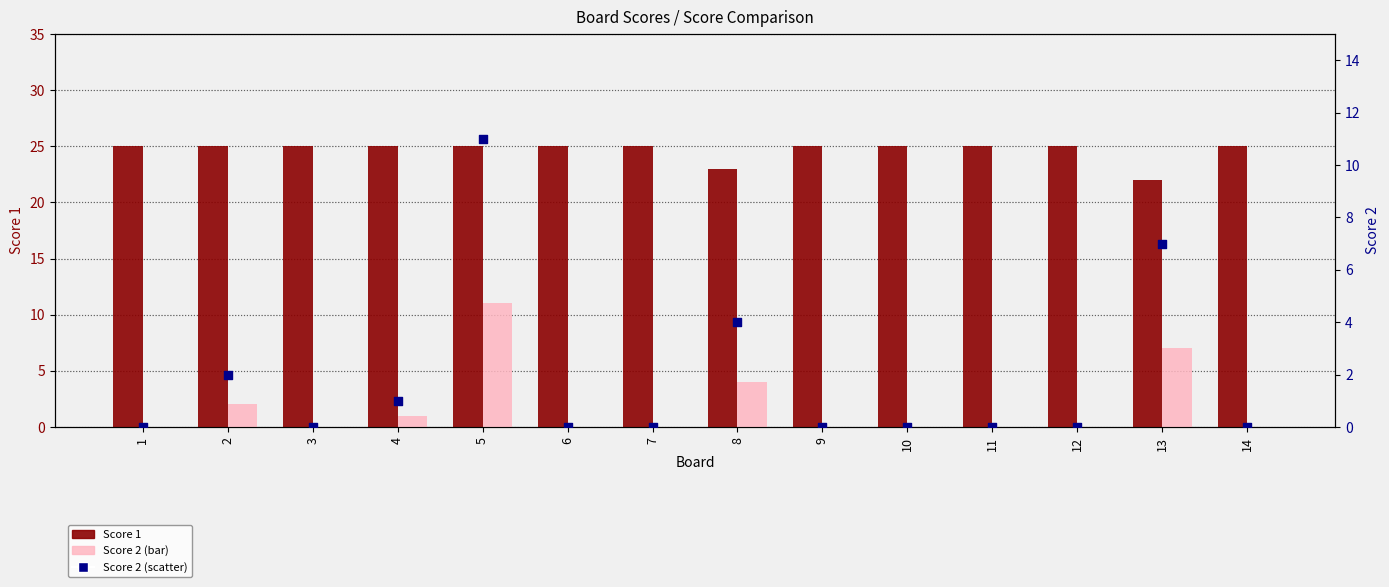

At which category is the sum across all series the highest?

5